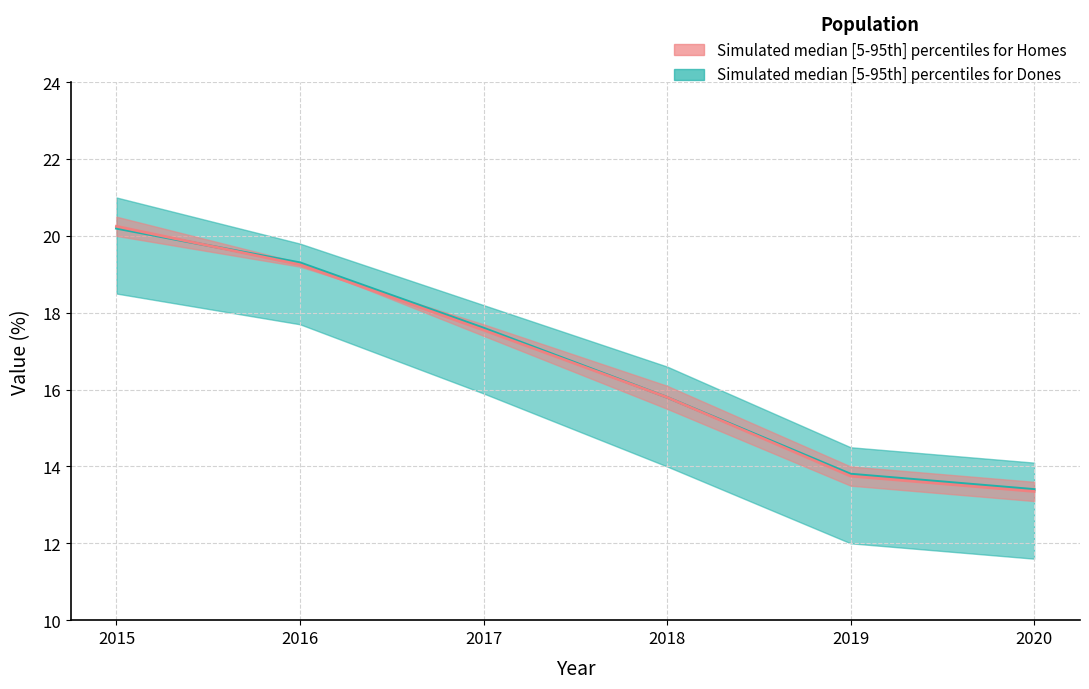

After their last crossing, which series has the higher values: Homes median or Total?

Total